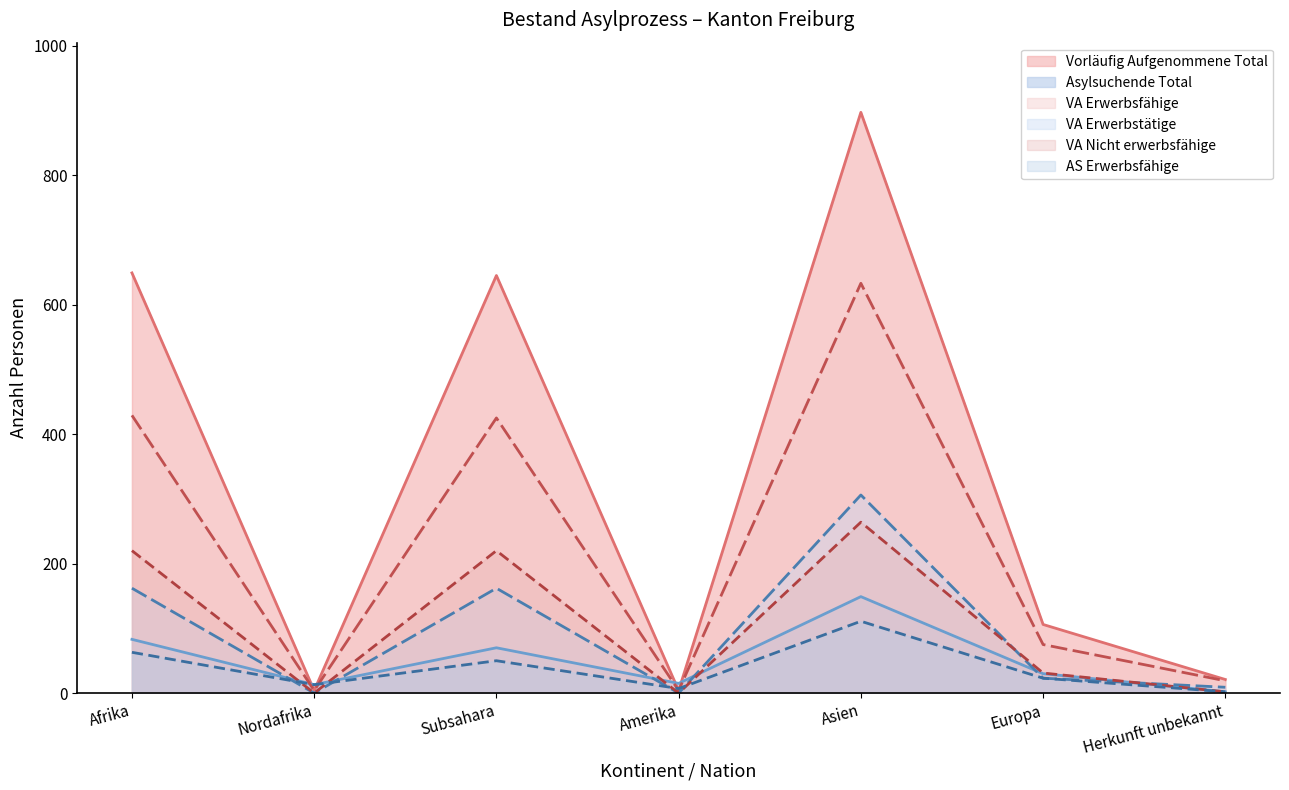

What is the difference between the maximum and minimum values in the VA Erwerbstätige series?

306